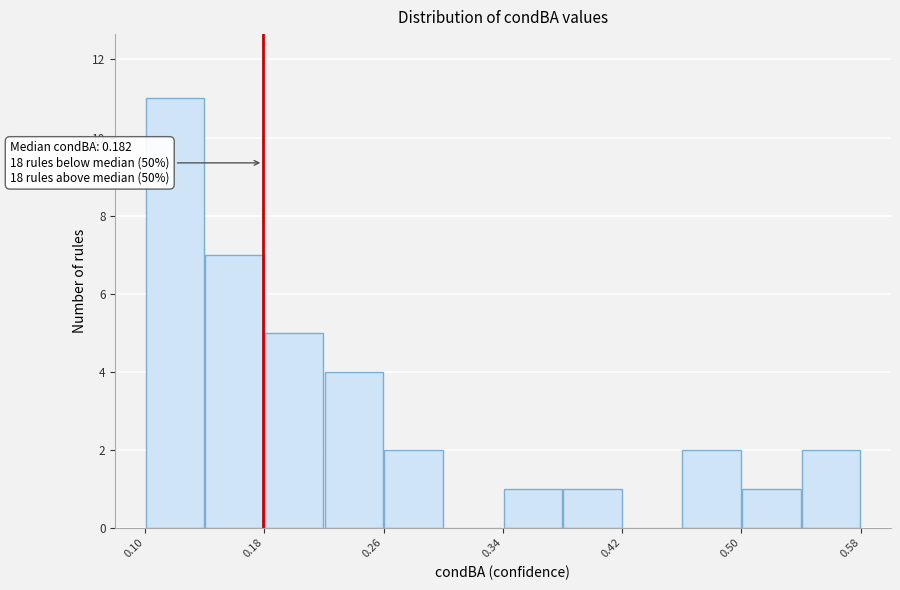

Which range on the x-axis has the tallest bar?

0.10 to 0.14